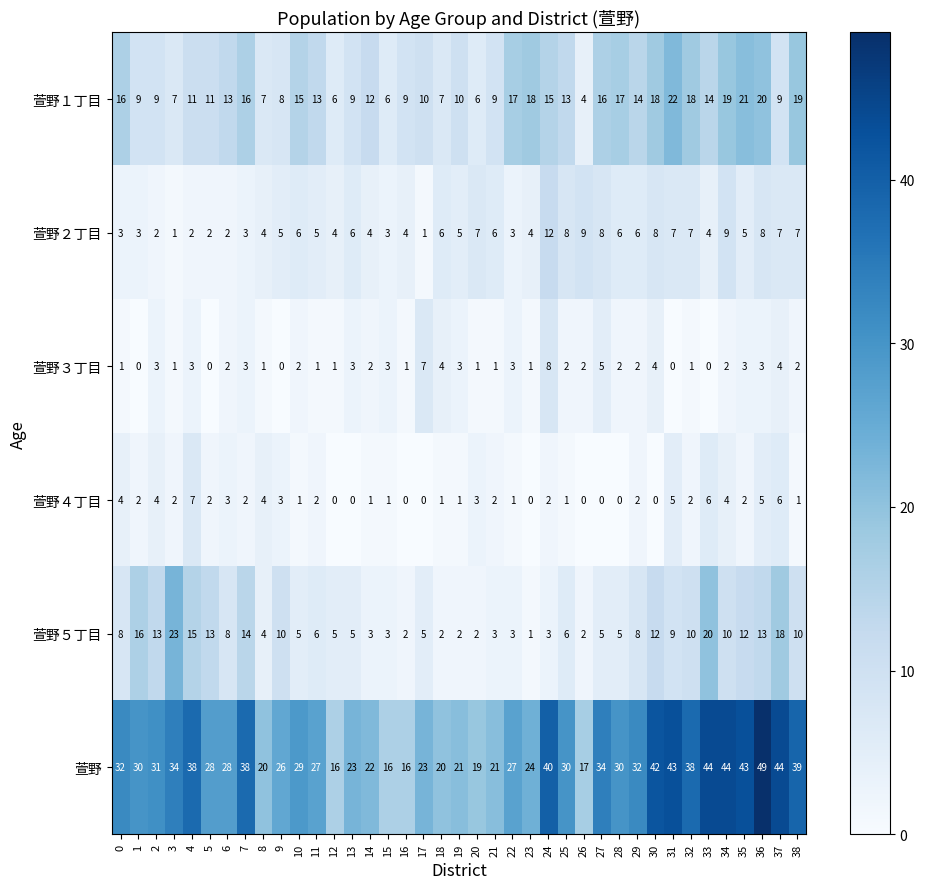

What is the sum of the 萱野 values at 33 and 37?

88